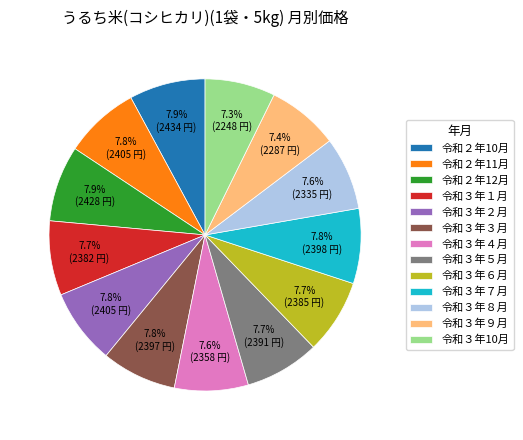

What percentage is NOT represented by 令和３年８月?

92.4%